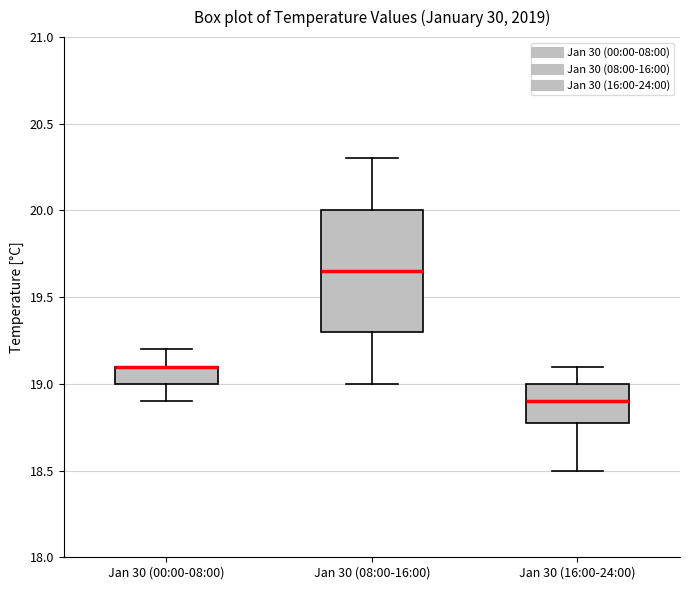

Reading left to right, read every box against the y-axis: the position of its median line, the range the box covers, and the ends of its whiskers. The values are not printed on the chart, so give them approximately, as read against the axis.

Jan 30 (00:00-08:00): median 19.10 (drawn on the box's upper edge), box 19.00 to 19.10, whiskers 18.90 to 19.20
Jan 30 (08:00-16:00): median 19.65, box 19.30 to 20.00, whiskers 19.00 to 20.30
Jan 30 (16:00-24:00): median 18.90, box 18.80 to 19.00, whiskers 18.50 to 19.10